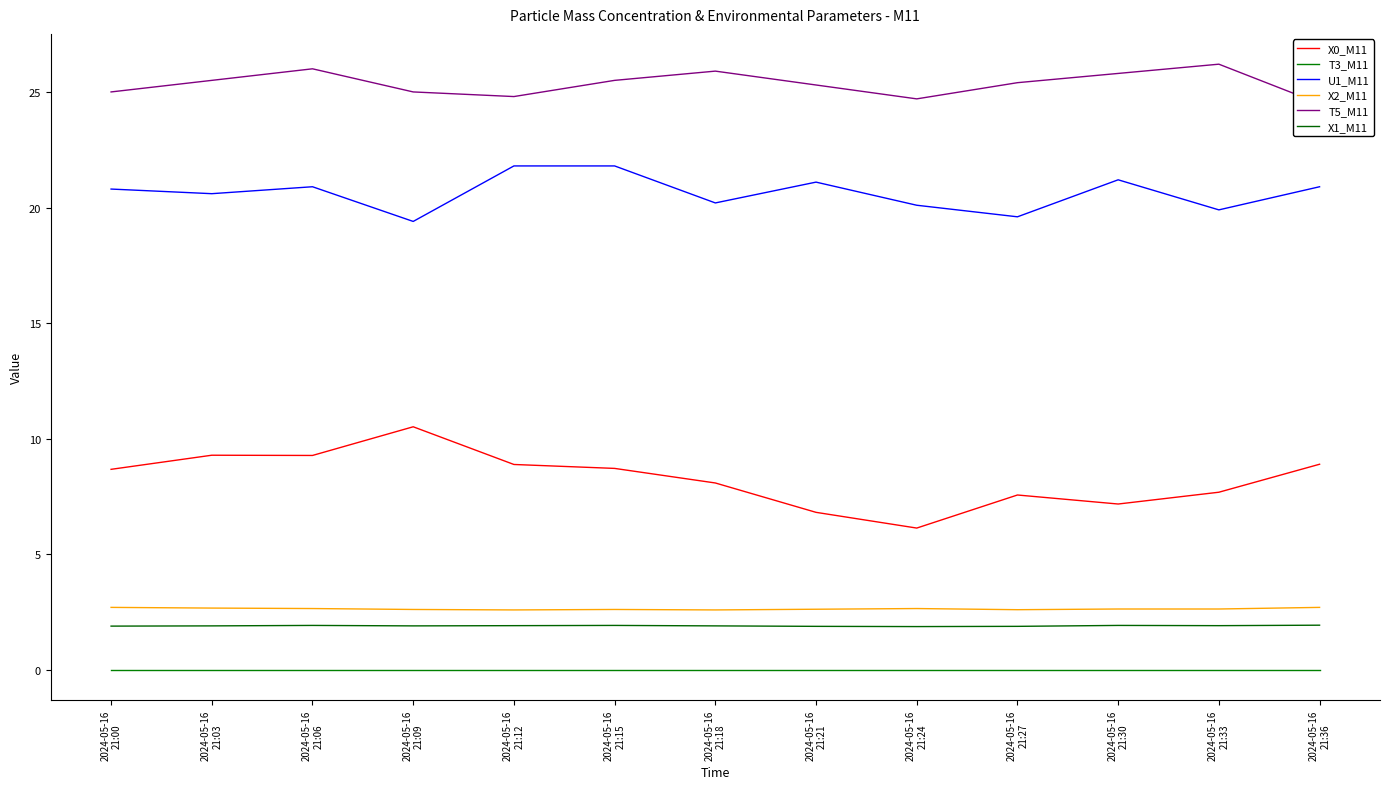

True or false: X1_M11 and X2_M11 cross at least once.

False